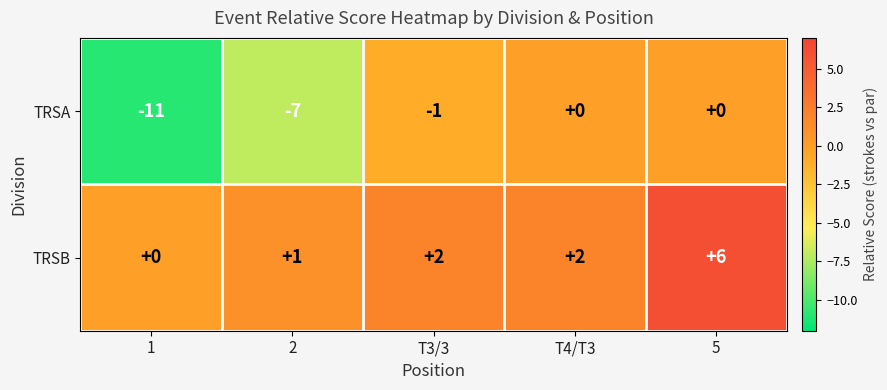

What is the difference between the maximum and minimum values in the TRSB series?

6